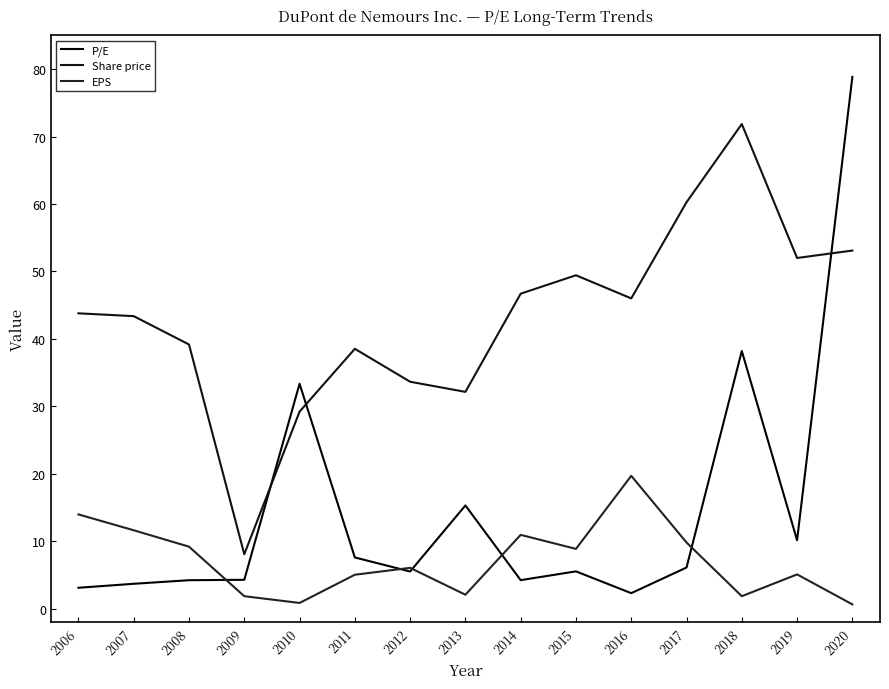

What is the difference between the maximum and minimum values in the Share price series?

63.7